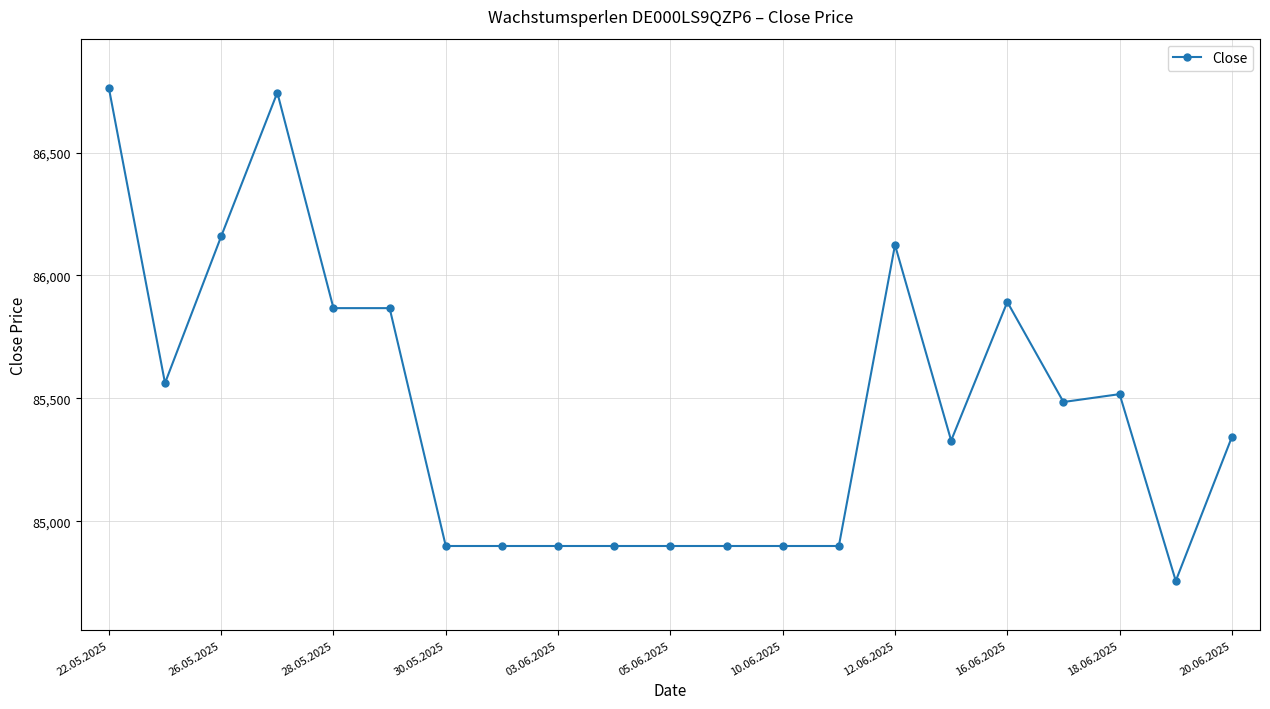

True or false: the data has more than 2 interior local peaks.

True